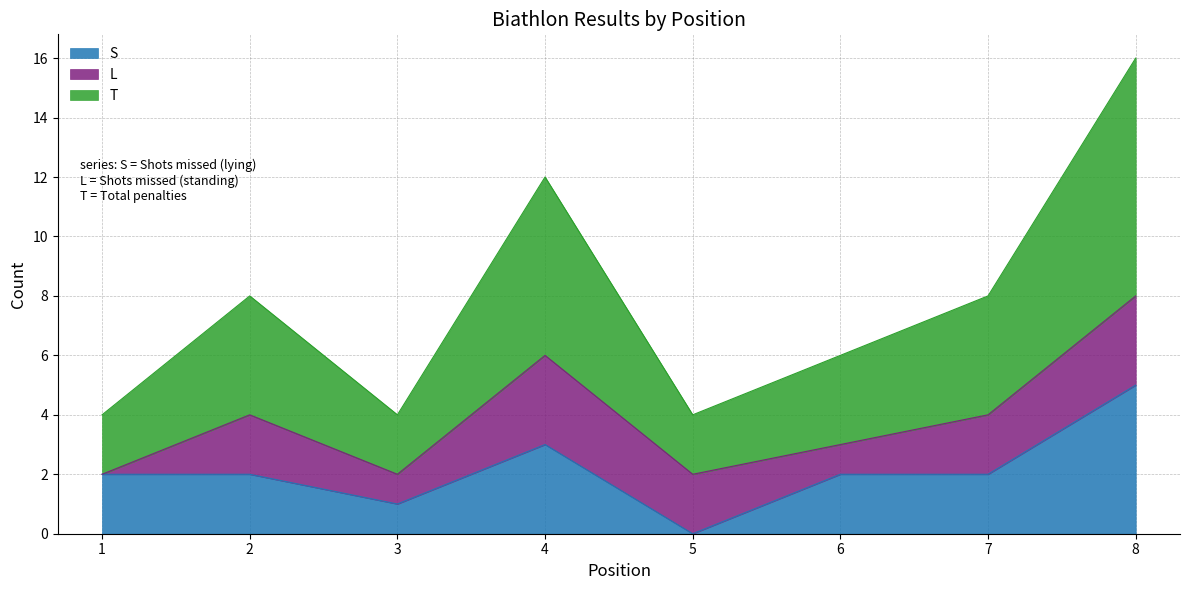

What is the highest value of the T series?

8